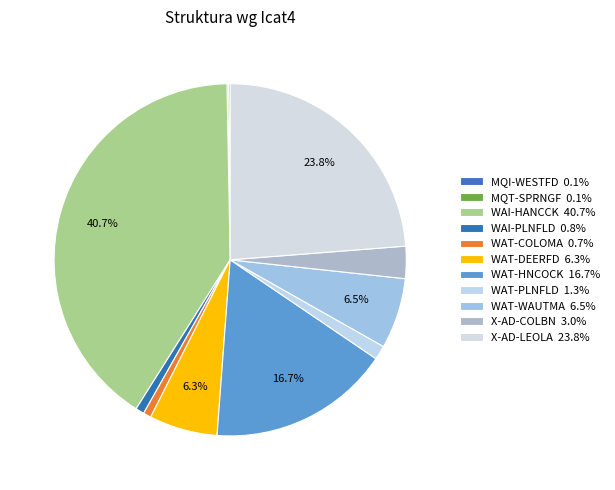

How many segments does this pie chart have?

11